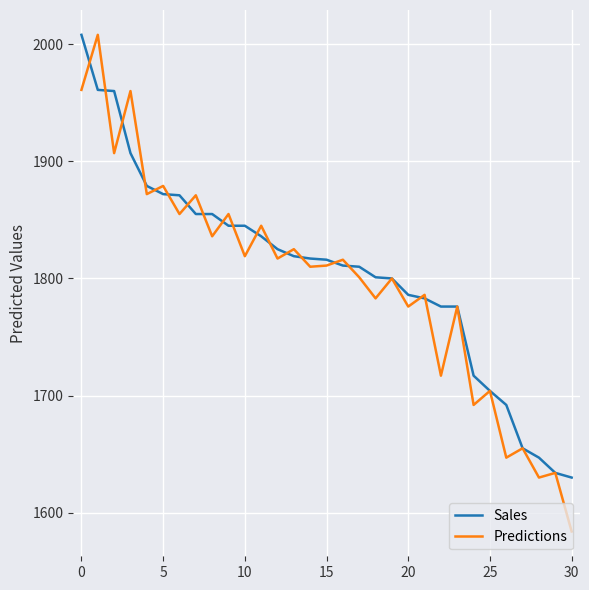

What is the highest value of the Sales series?

2008